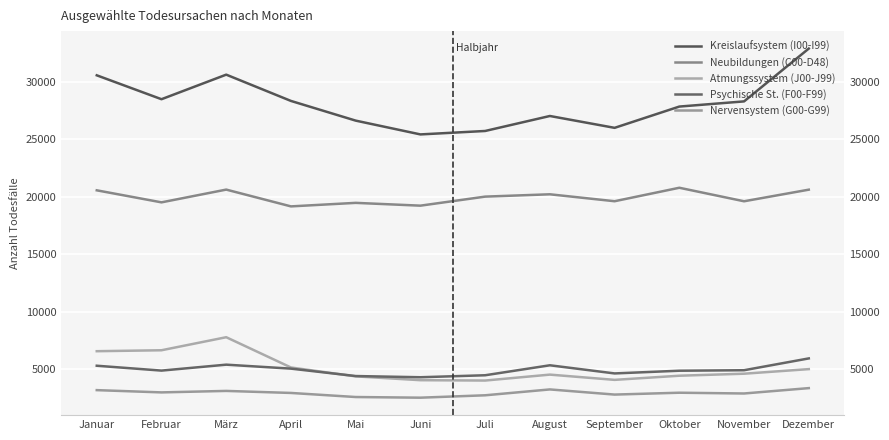

How many series are shown in this chart?

5